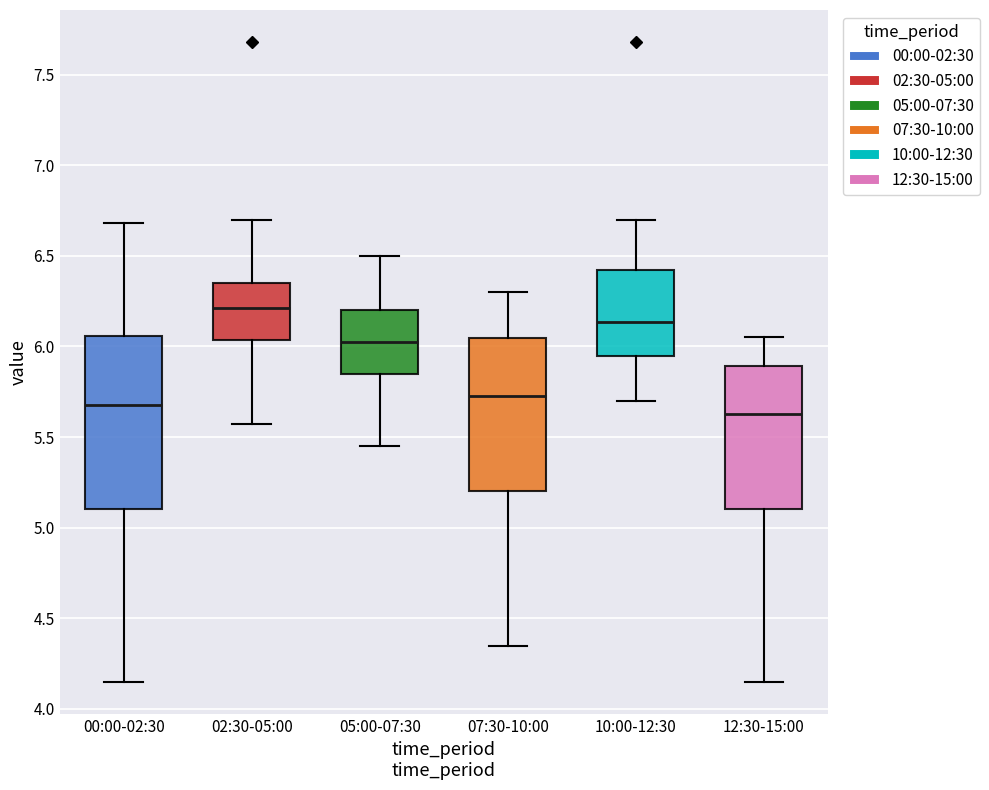

Which box has the highest median line?

02:30-05:00